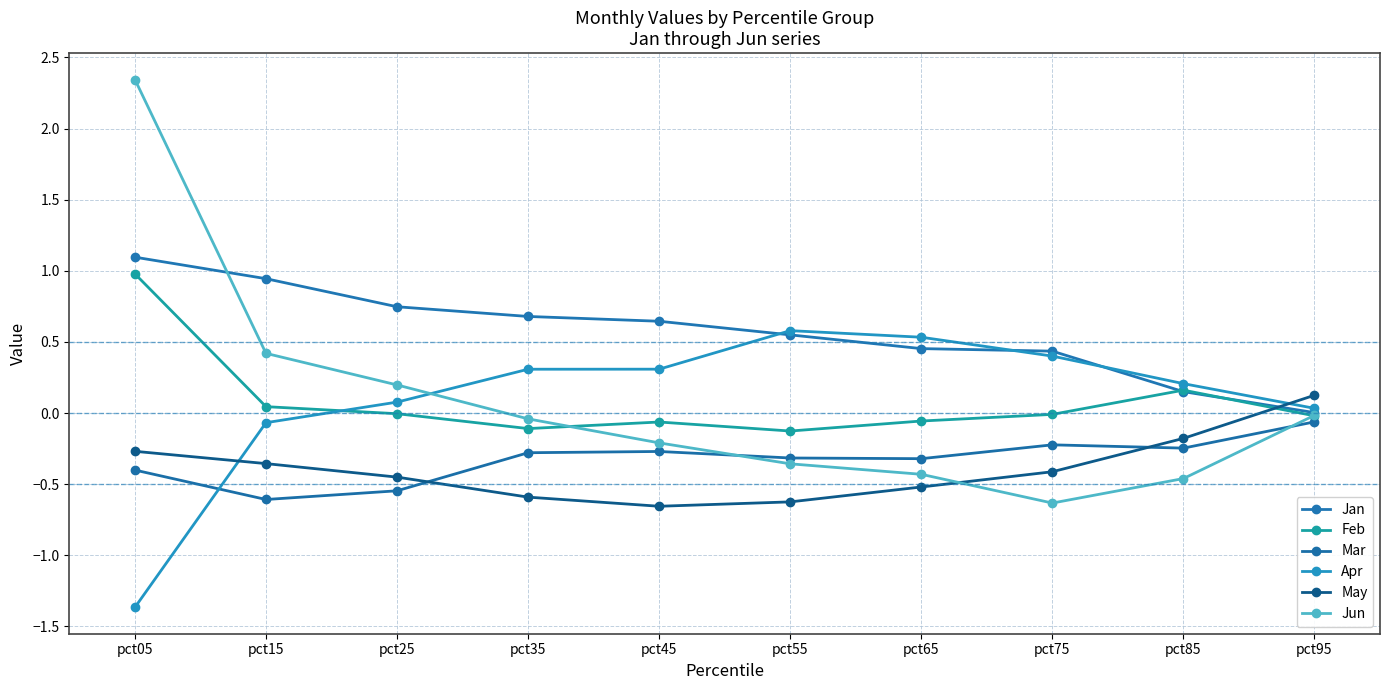

What is the maximum value shown in the chart?

2.3